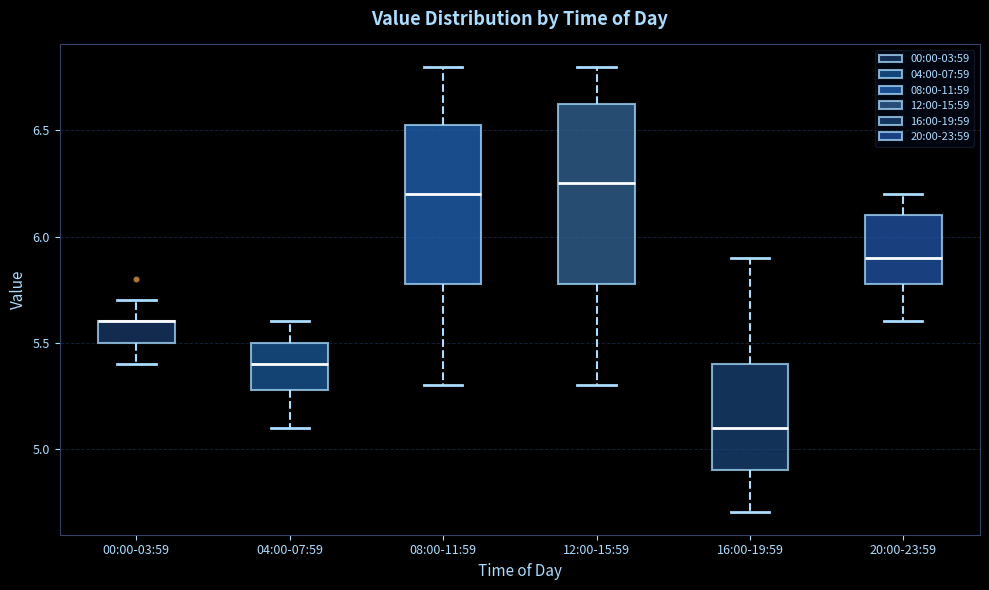

Reading left to right, read every box against the y-axis: the position of its median line, the range the box covers, and the ends of its whiskers. The values are not printed on the chart, so give them approximately, as read against the axis.

00:00-03:59: median 5.60 (drawn on the box's upper edge), box 5.50 to 5.60, whiskers 5.40 to 5.70
04:00-07:59: median 5.40, box 5.30 to 5.50, whiskers 5.10 to 5.60
08:00-11:59: median 6.20, box 5.80 to 6.55, whiskers 5.30 to 6.80
12:00-15:59: median 6.25, box 5.80 to 6.65, whiskers 5.30 to 6.80
16:00-19:59: median 5.10, box 4.90 to 5.40, whiskers 4.70 to 5.90
20:00-23:59: median 5.90, box 5.80 to 6.10, whiskers 5.60 to 6.20